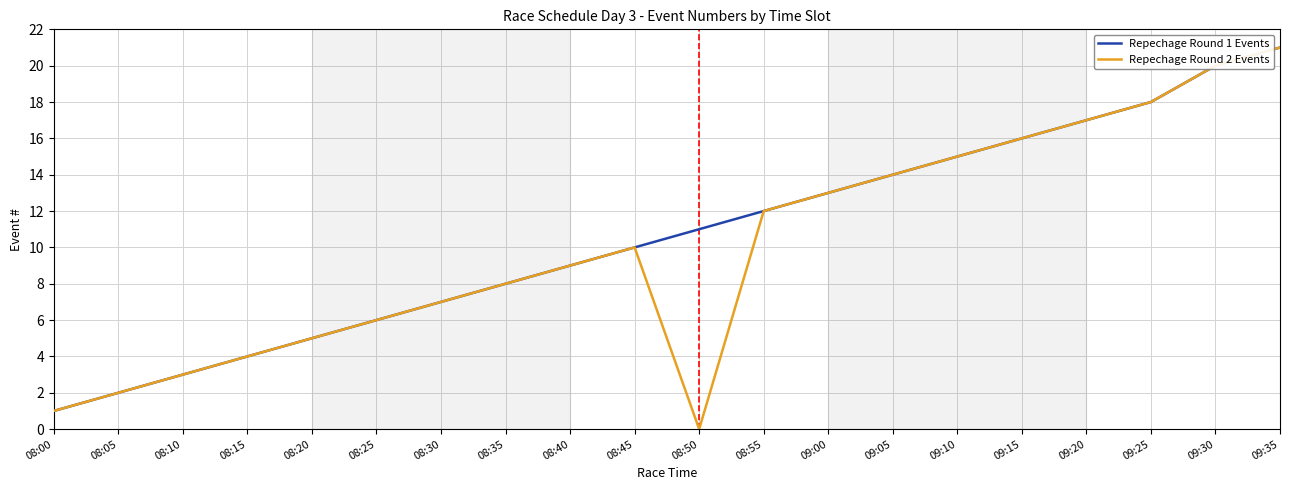

What is the sum of all Repechage Round 1 Events values?

212